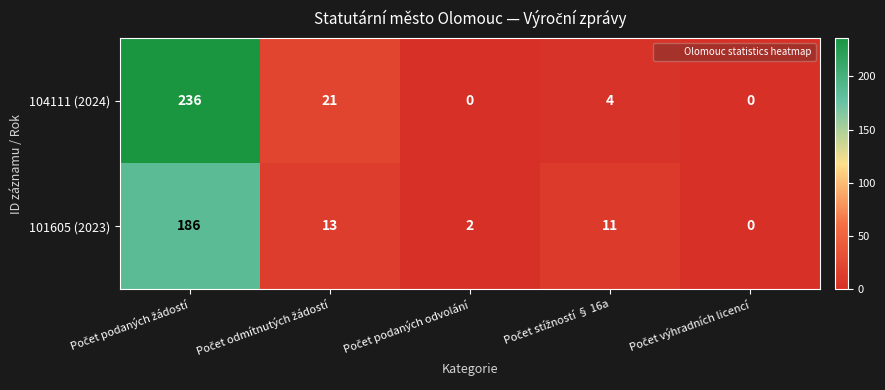

Which series has the largest range (max minus min)?

104111 (2024)